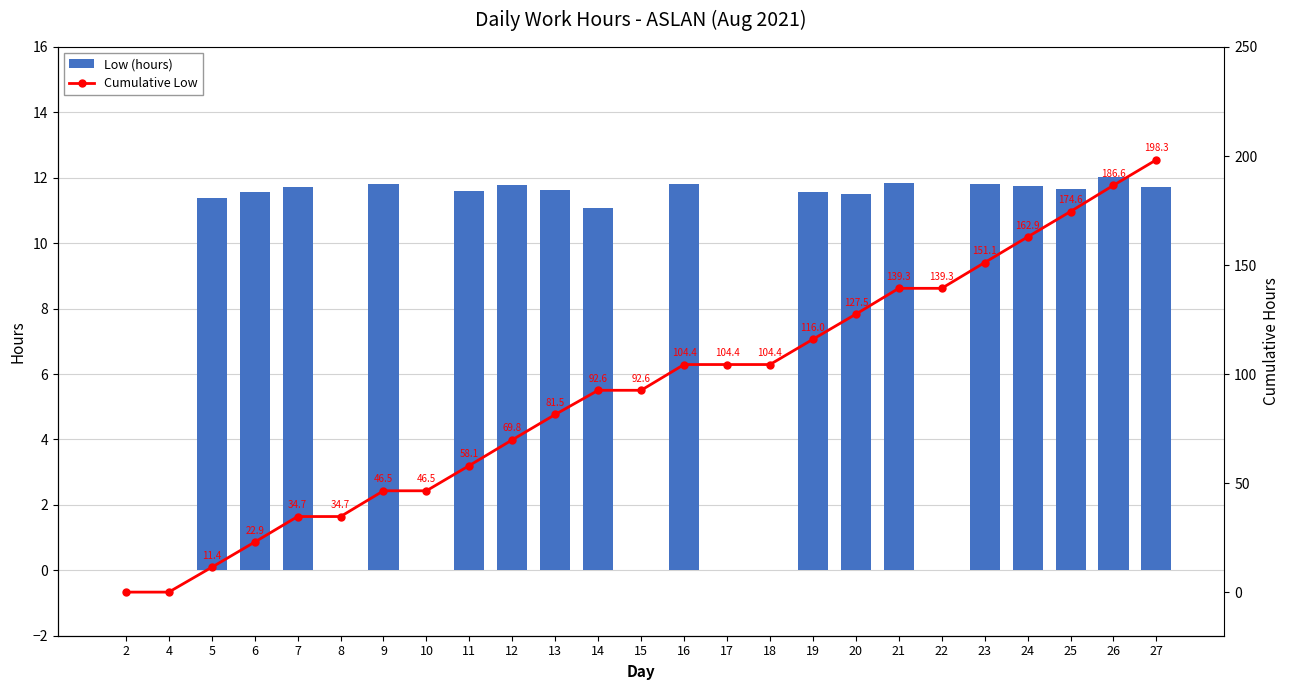

Reading left to right, list all the values displayed in this chart.

Low (hours): 0.0	0.0	11.4	11.6	11.7	0.0	11.8	0.0	11.6	11.8	11.6	11.1	0.0	11.8	0.0	0.0	11.6	11.5	11.8	0.0	11.8	11.7	11.7	12.0	11.7
Cumulative Low: 0.0	0.0	11.4	22.9	34.7	34.7	46.5	46.5	58.1	69.8	81.5	92.6	92.6	104.4	104.4	104.4	116.0	127.5	139.3	139.3	151.1	162.9	174.6	186.6	198.3